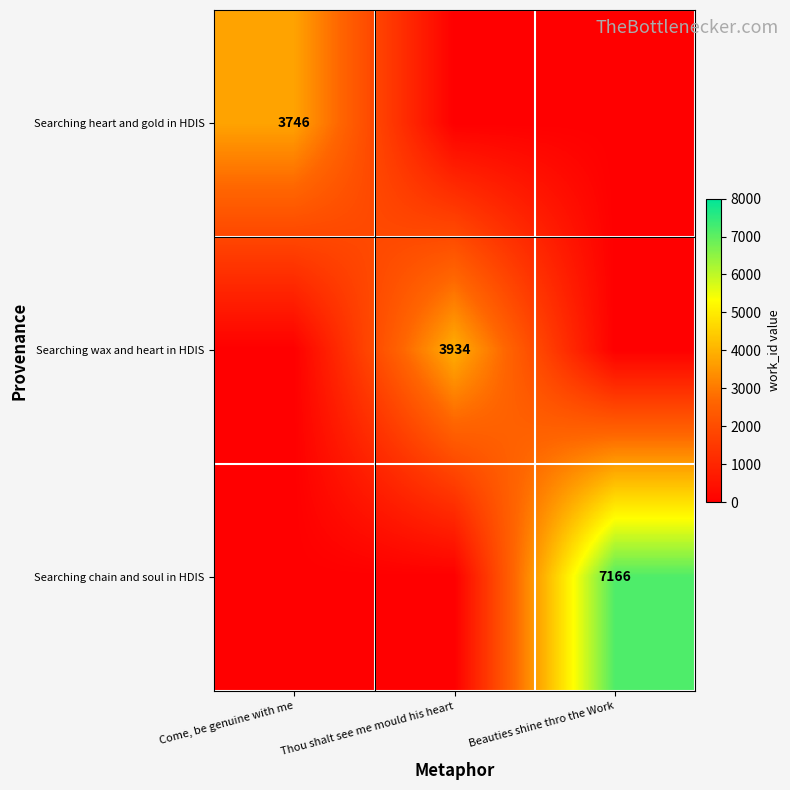

At how many categories does at least one series exceed 1304?

3